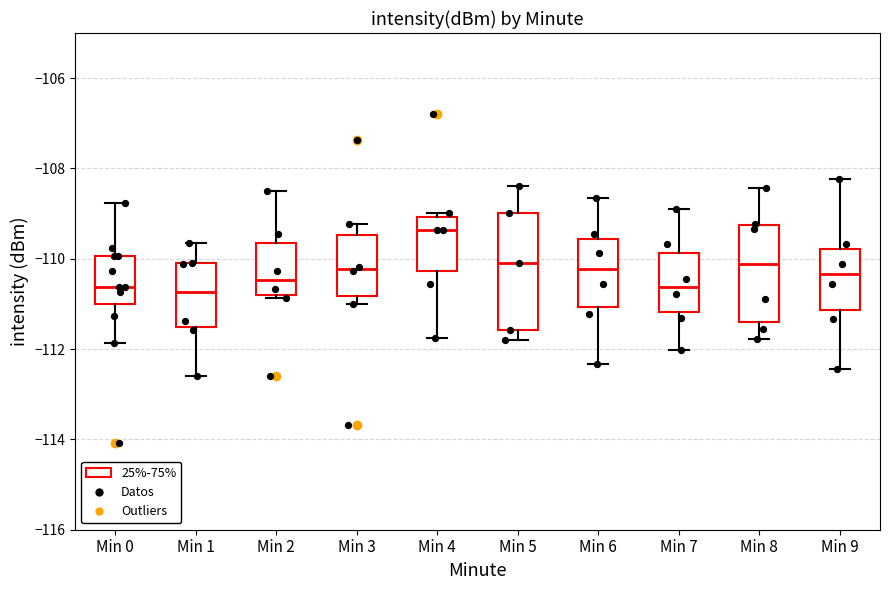

Where does the median line of the box for Min 5 sit on the y-axis? The values are not printed on the chart, so give them approximately, as read against the axis.

-110.0